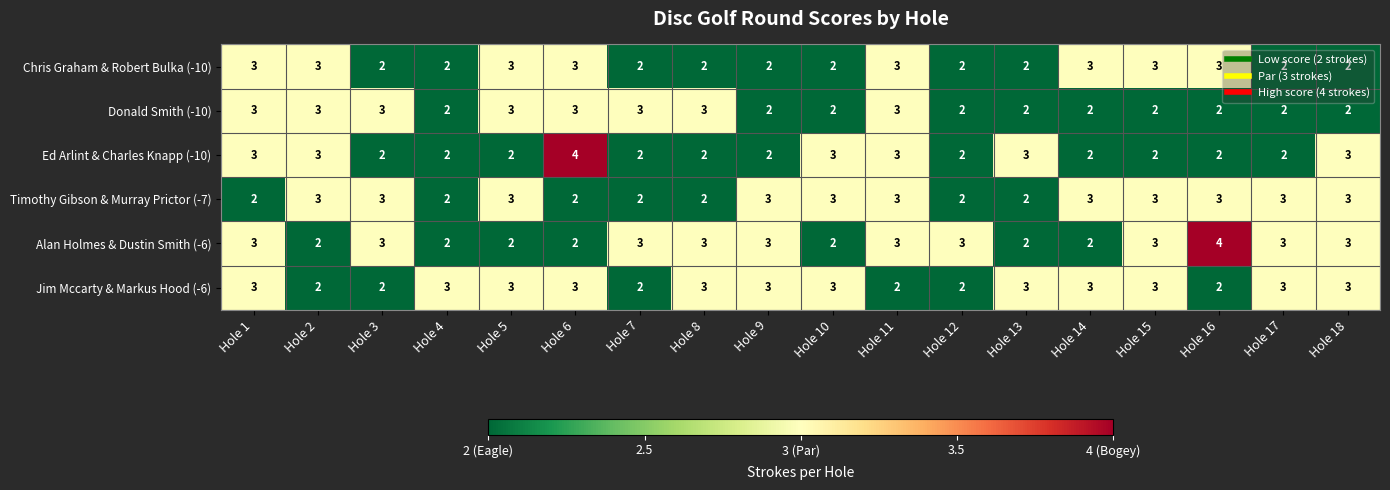

What is the smallest value displayed?

2